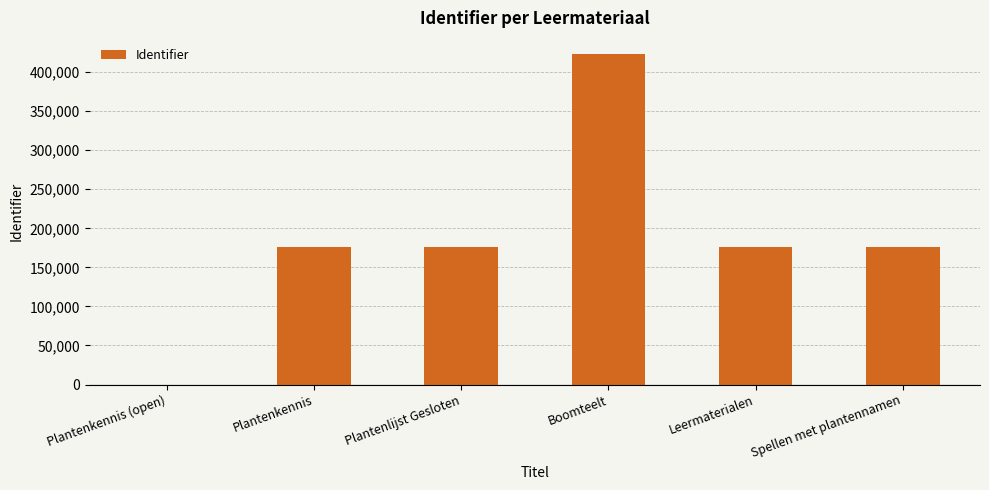

What is the difference between the values at Plantenlijst Gesloten and Plantenkennis?

3